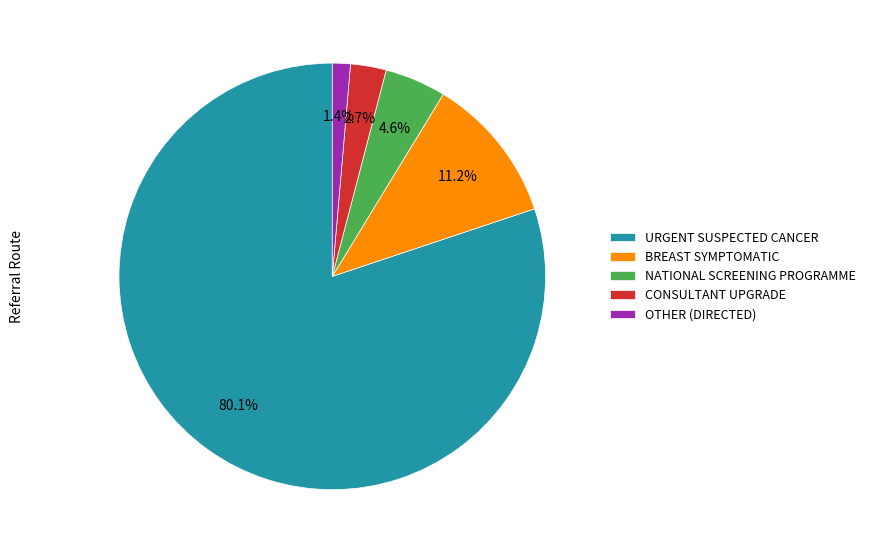

Between NATIONAL SCREENING PROGRAMME and URGENT SUSPECTED CANCER, which is larger?

URGENT SUSPECTED CANCER